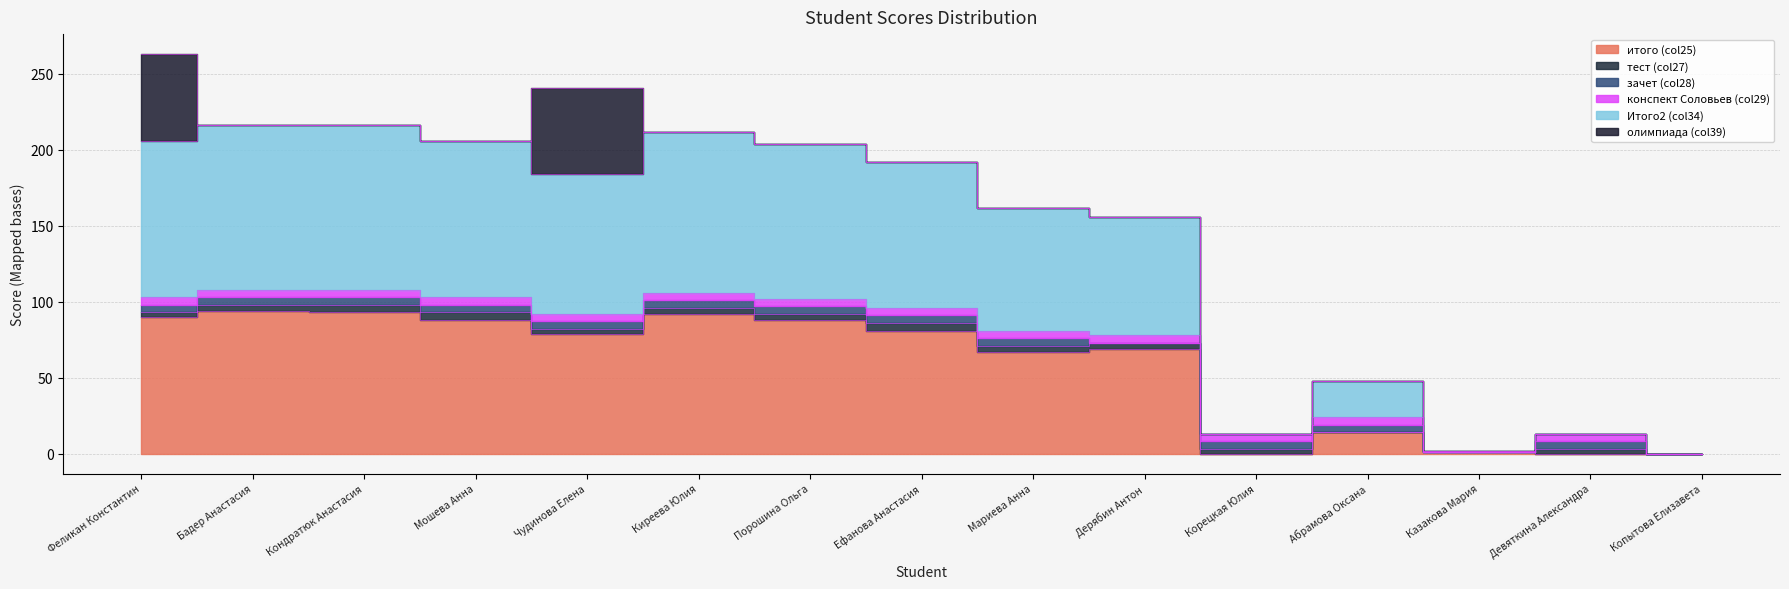

Is the value of тест (col27) at Порошина Ольга greater than the value of Итого2 (col34) at Ефанова Анастасия?

No